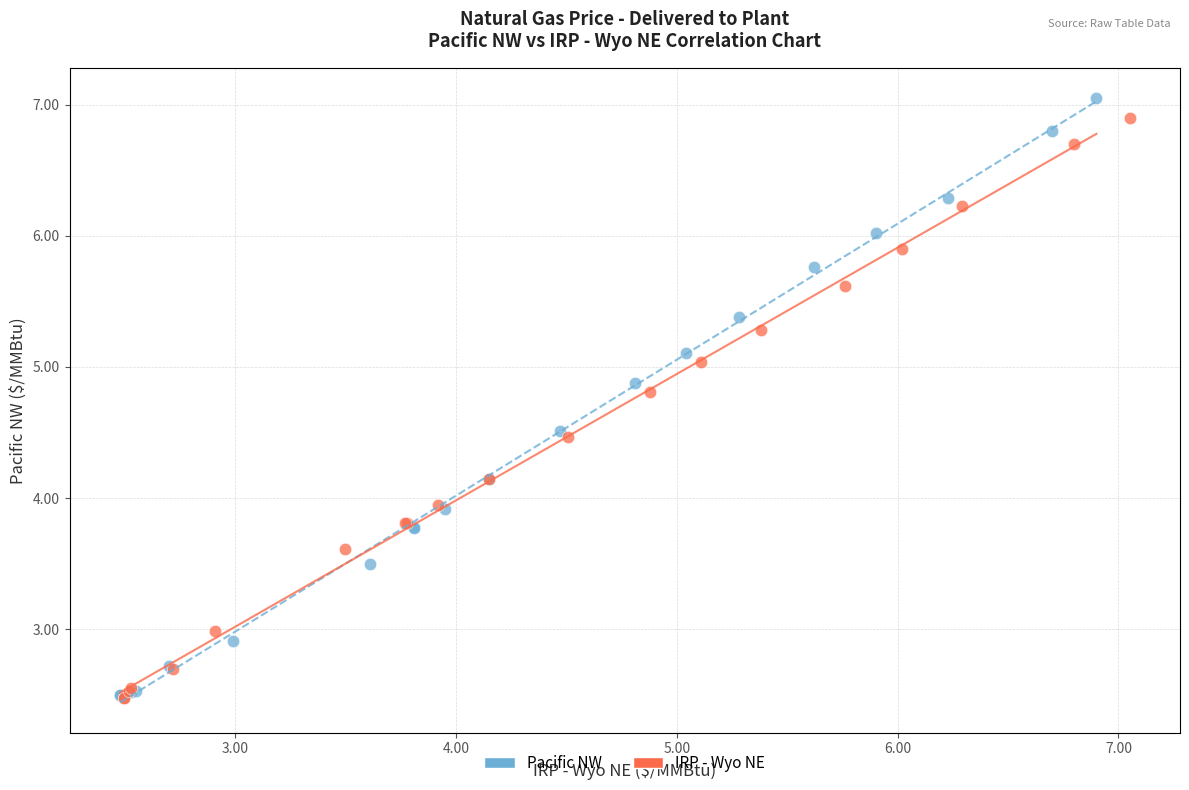

Which series contains the highest Y value?

Pacific NW